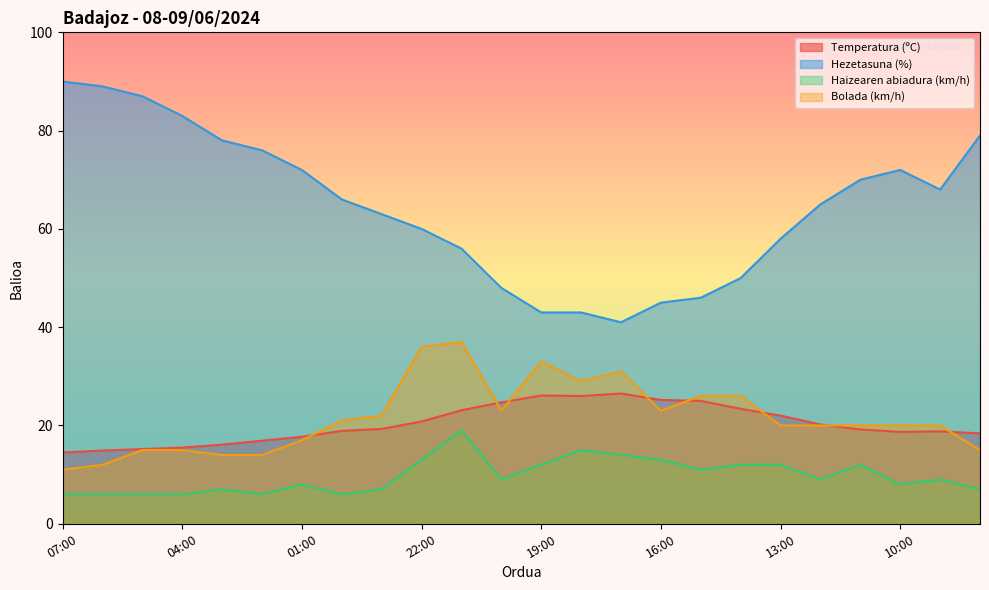

Does the chart display data point markers on the line(s)?

No